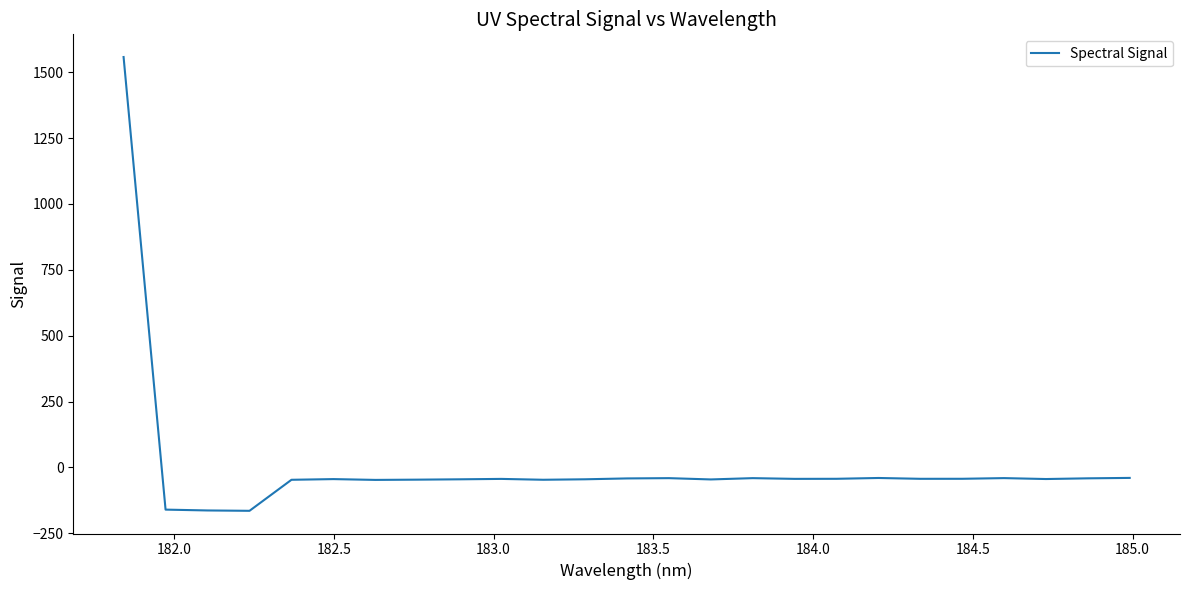

What is the smallest value displayed?

-164.5